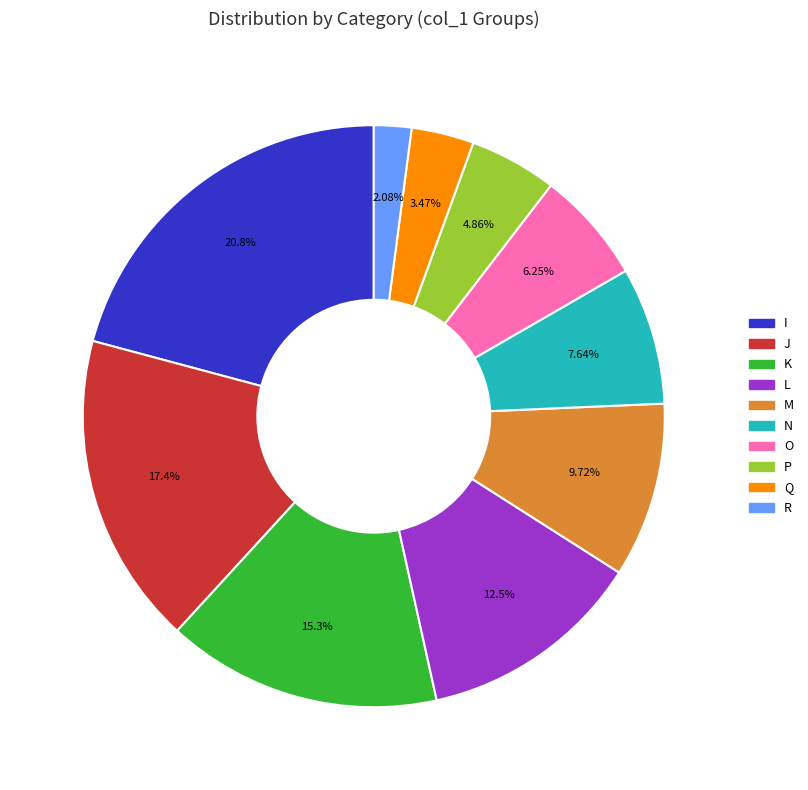

Does any single category account for the majority?

No